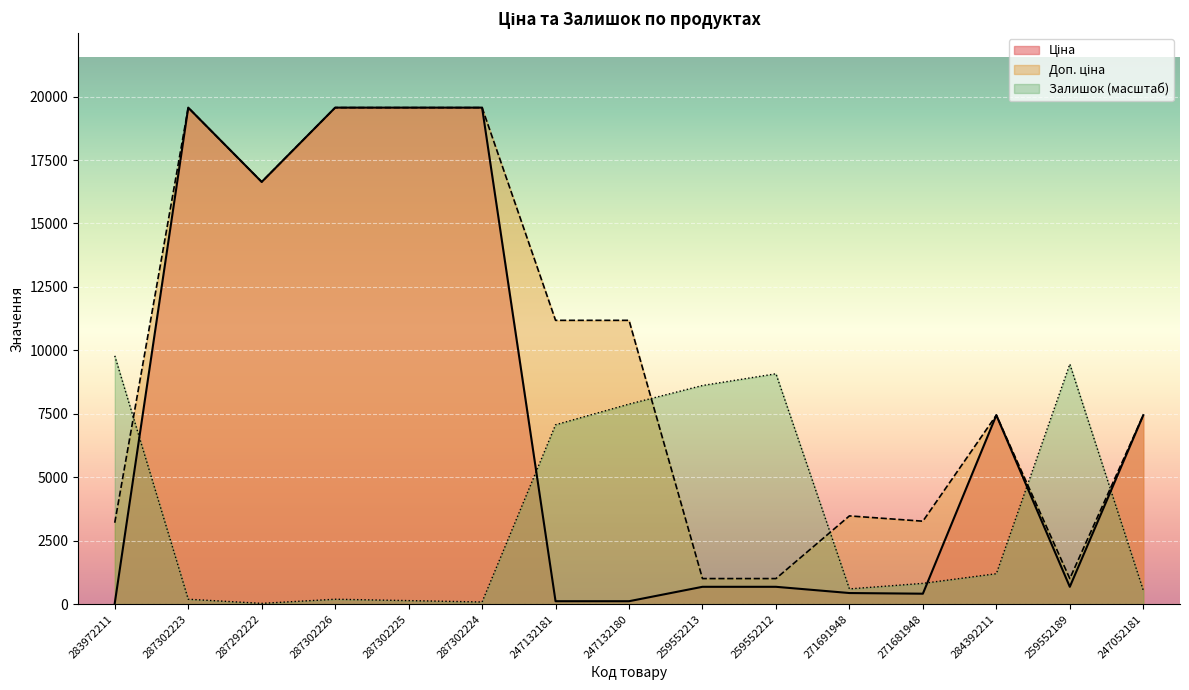

Reading left to right, transcribe all the data shown in this chart.

Ціна: 32.0	19564.9	16636.8	19564.9	19564.9	19564.9	111.8	111.8	679.8	679.8	434.3	408.2	7444.6	679.8	7444.6
Доп. ціна: 3205.0	19564.9	16636.8	19564.9	19564.9	19564.9	11182.0	11182.0	1004.1	1004.1	3474.1	3265.8	7444.6	1004.1	7444.6
Залишок: 9782.4	190.2	27.2	190.2	135.9	81.5	7065.1	7880.3	8614.0	9075.9	597.8	815.2	1195.6	9456.4	543.5